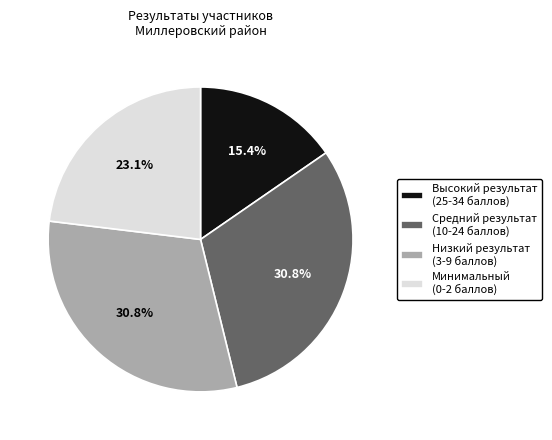

How many segments does this pie chart have?

4